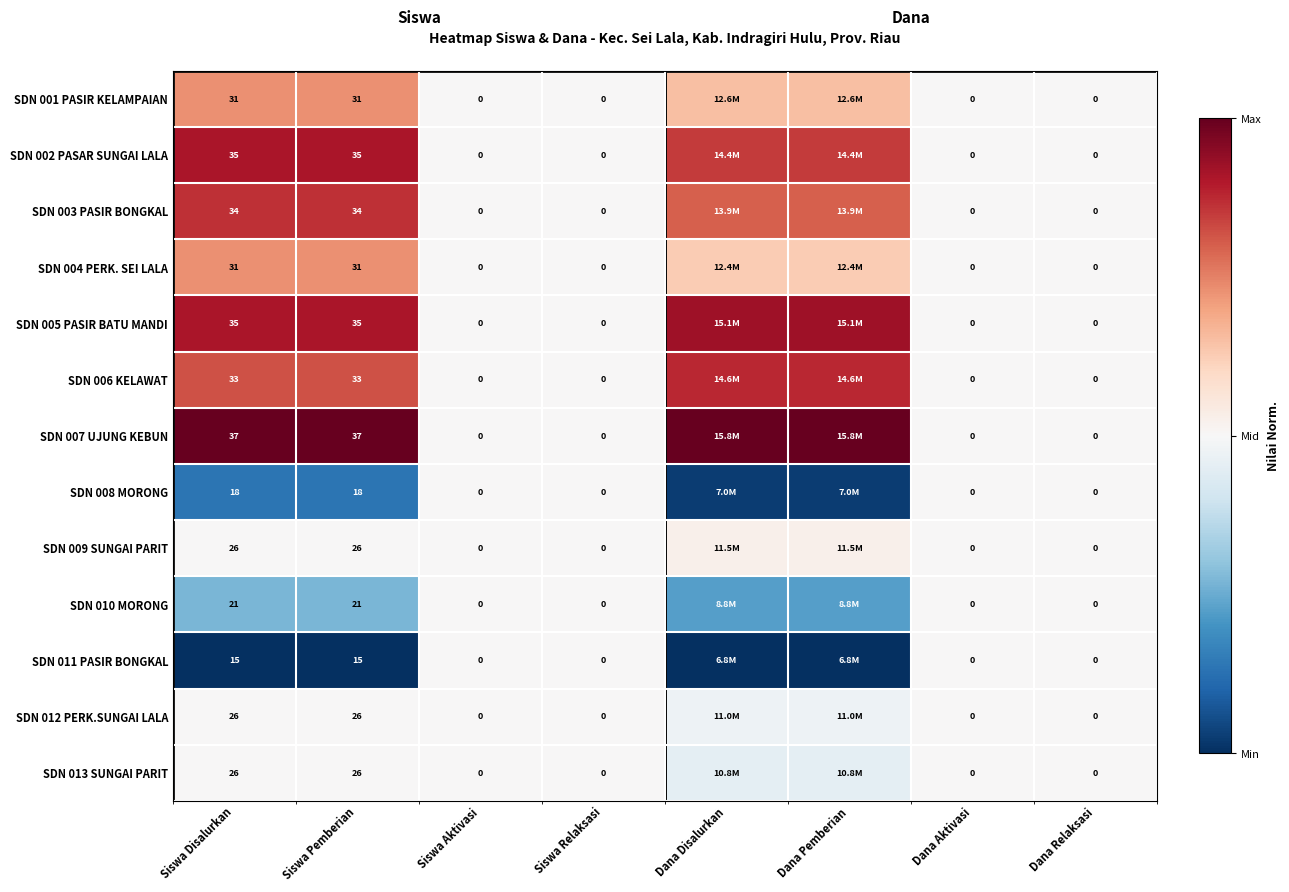

Is the value of SDN 003 PASIR BONGKAL at Dana Relaksasi greater than the value of SDN 005 PASIR BATU MANDI at Siswa Pemberian?

No